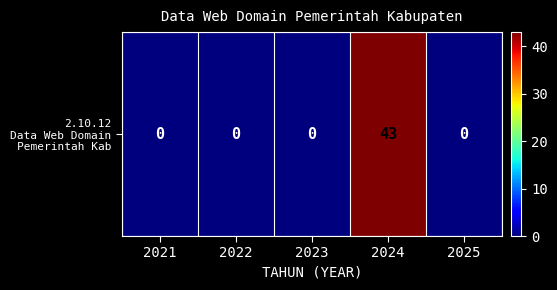

Reading left to right, transcribe all the data shown in this chart.

2021=0	2022=0	2023=0	2024=43	2025=0